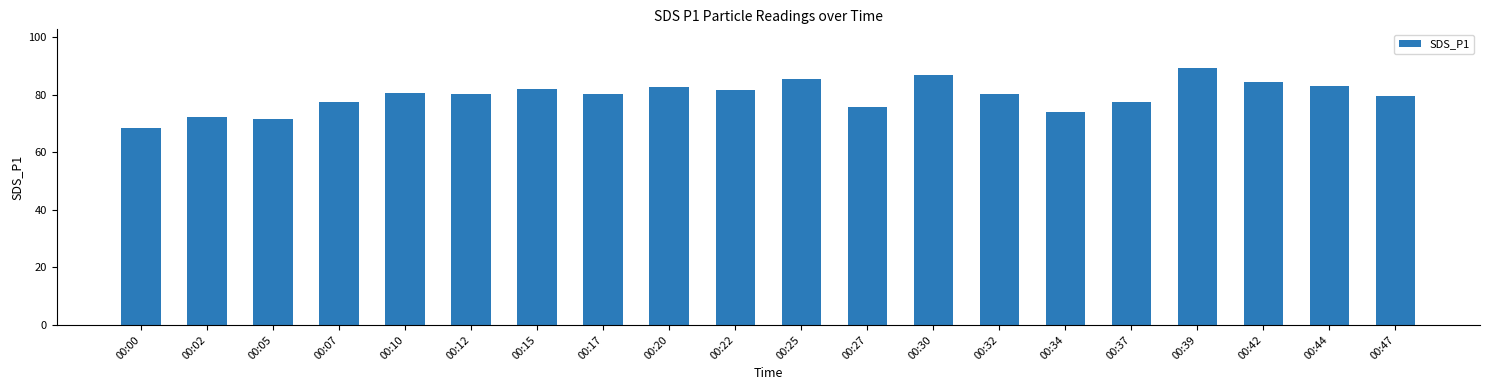

What is the ratio of the value at 00:25 to the value at 00:27?

1.1